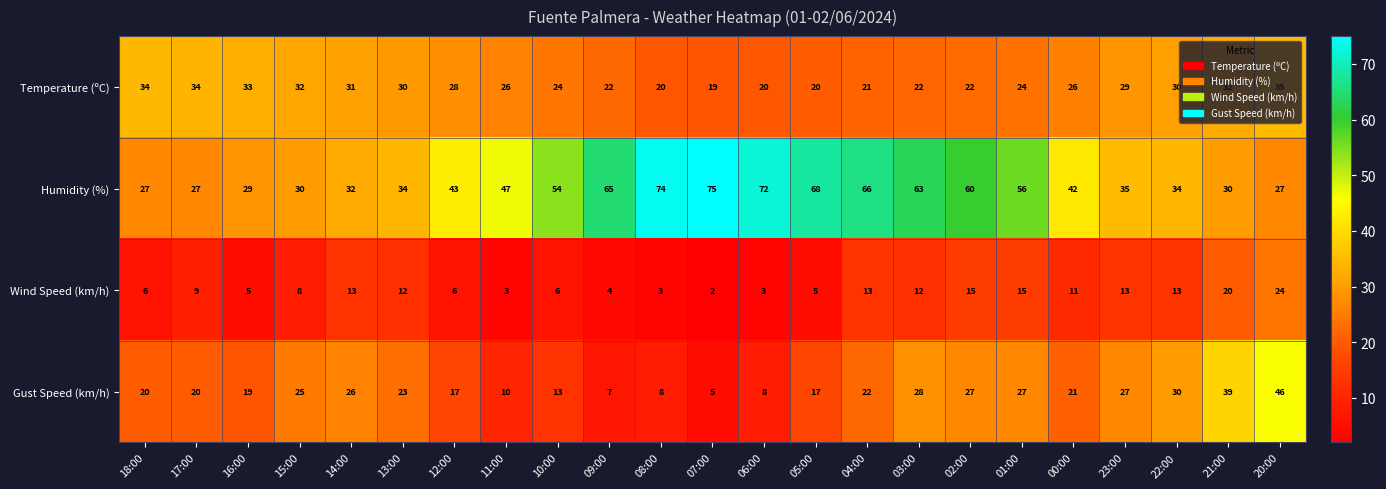

What is the average value of the Wind Speed (km/h) series?

10